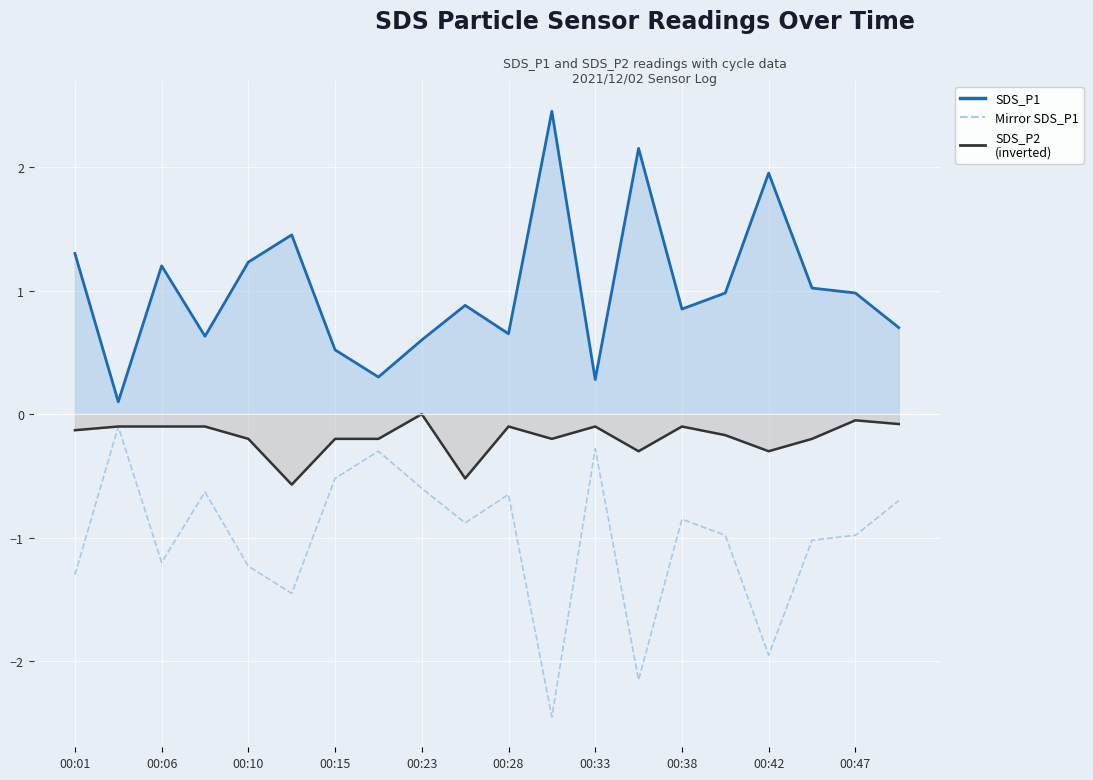

Which series has the largest total across all categories?

SDS_P1 line